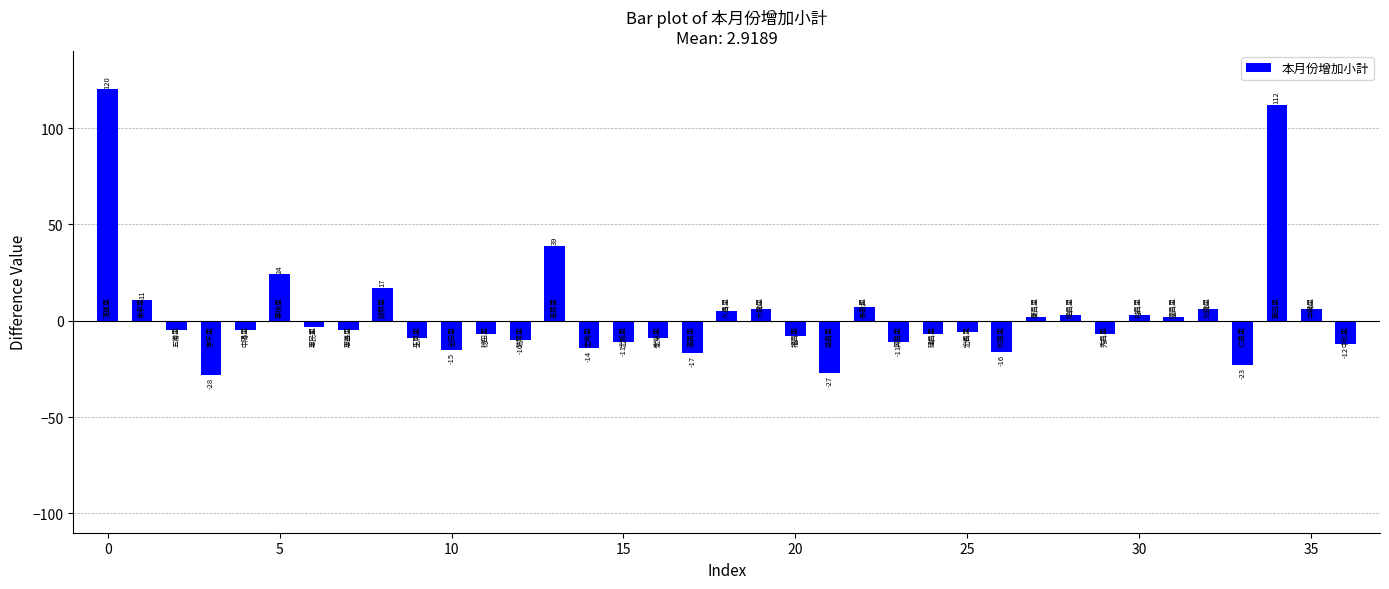

What is the maximum value shown in the chart?

120